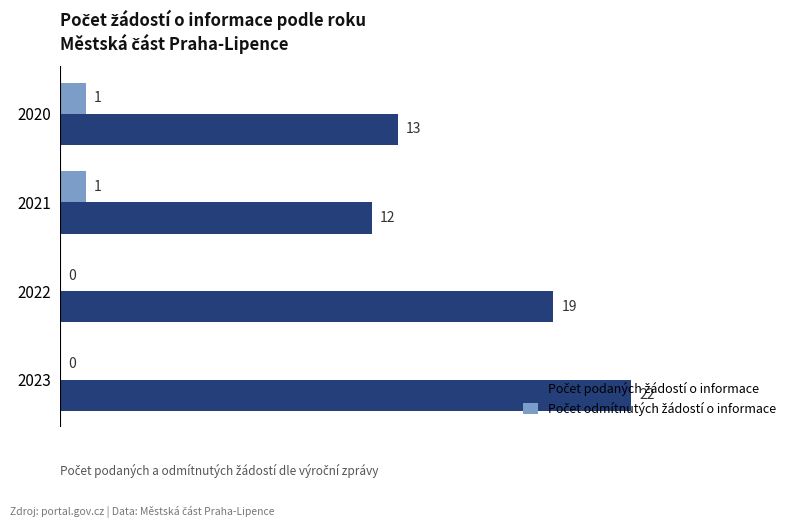

How many data points does each series have?

4